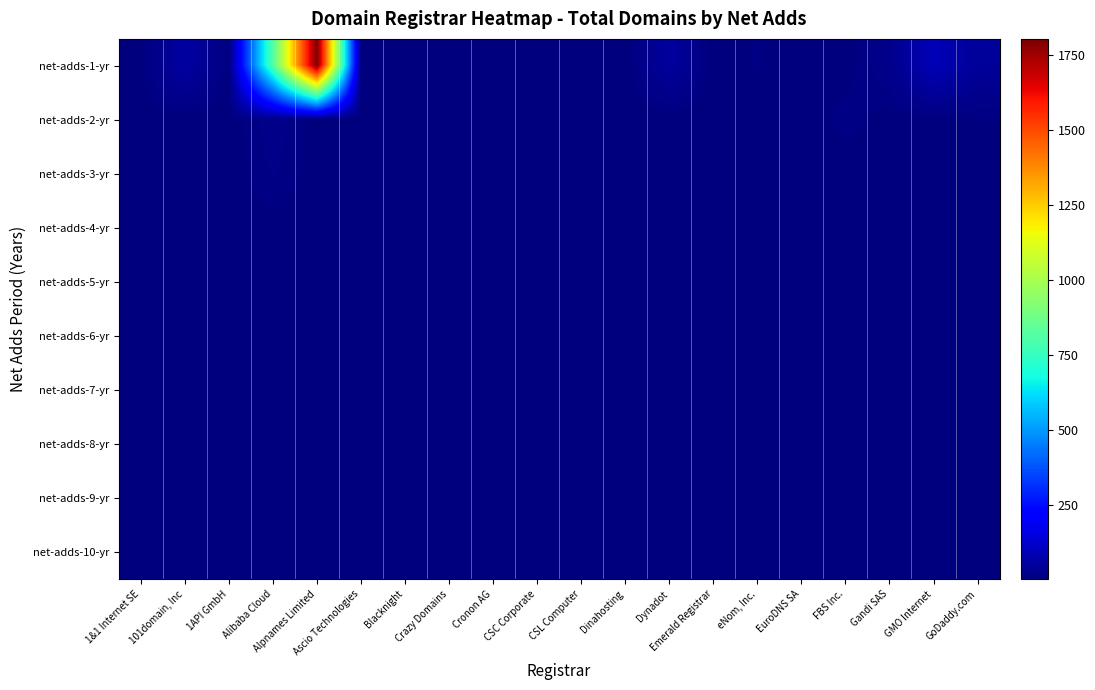

Reading left to right, what are all the values shown in this chart?

net-adds-1-yr: 1&1 Internet SE=4.6	101domain, Inc=59.0	1API GmbH=7.7	Alibaba Cloud=810.6	Alpnames Limited=1804.0	Ascio Technologies=6.1	Blacknight=2.6	Crazy Domains=2.6	Cronon AG=2.7	CSC Corporate=2.2	CSL Computer=3.7	Dinahosting=1.5	Dynadot=51.7	Emerald Registrar=2.2	eNom, Inc.=9.4	EuroDNS SA=1.9	FBS Inc.=4.4	Gandi SAS=24.2	GMO Internet=91.3	GoDaddy.com=44.8
net-adds-2-yr: 1&1 Internet SE=3.6	101domain, Inc=3.0	1API GmbH=2.7	Alibaba Cloud=21.6	Alpnames Limited=4.0	Ascio Technologies=2.1	Blacknight=1.6	Crazy Domains=1.6	Cronon AG=1.7	CSC Corporate=2.2	CSL Computer=1.7	Dinahosting=1.5	Dynadot=2.7	Emerald Registrar=2.2	eNom, Inc.=4.4	EuroDNS SA=1.9	FBS Inc.=12.4	Gandi SAS=4.2	GMO Internet=5.3	GoDaddy.com=8.8
net-adds-3-yr: 1&1 Internet SE=2.6	101domain, Inc=3.0	1API GmbH=2.7	Alibaba Cloud=16.6	Alpnames Limited=4.0	Ascio Technologies=2.1	Blacknight=1.6	Crazy Domains=1.6	Cronon AG=1.7	CSC Corporate=2.2	CSL Computer=1.7	Dinahosting=1.5	Dynadot=2.7	Emerald Registrar=2.2	eNom, Inc.=3.4	EuroDNS SA=1.9	FBS Inc.=2.4	Gandi SAS=3.2	GMO Internet=4.3	GoDaddy.com=3.8
net-adds-4-yr: 1&1 Internet SE=2.6	101domain, Inc=3.0	1API GmbH=2.7	Alibaba Cloud=4.6	Alpnames Limited=4.0	Ascio Technologies=2.1	Blacknight=1.6	Crazy Domains=1.6	Cronon AG=1.7	CSC Corporate=2.2	CSL Computer=1.7	Dinahosting=1.5	Dynadot=2.7	Emerald Registrar=2.2	eNom, Inc.=3.4	EuroDNS SA=1.9	FBS Inc.=2.4	Gandi SAS=3.2	GMO Internet=4.3	GoDaddy.com=3.8
net-adds-5-yr: 1&1 Internet SE=2.6	101domain, Inc=3.0	1API GmbH=2.7	Alibaba Cloud=8.6	Alpnames Limited=4.0	Ascio Technologies=2.1	Blacknight=1.6	Crazy Domains=1.6	Cronon AG=1.7	CSC Corporate=2.2	CSL Computer=1.7	Dinahosting=1.5	Dynadot=2.7	Emerald Registrar=2.2	eNom, Inc.=3.4	EuroDNS SA=1.9	FBS Inc.=2.4	Gandi SAS=3.2	GMO Internet=4.3	GoDaddy.com=4.8
net-adds-6-yr: 1&1 Internet SE=2.6	101domain, Inc=3.0	1API GmbH=2.7	Alibaba Cloud=4.6	Alpnames Limited=4.0	Ascio Technologies=2.1	Blacknight=1.6	Crazy Domains=1.6	Cronon AG=1.7	CSC Corporate=2.2	CSL Computer=1.7	Dinahosting=1.5	Dynadot=2.7	Emerald Registrar=2.2	eNom, Inc.=3.4	EuroDNS SA=1.9	FBS Inc.=2.4	Gandi SAS=3.2	GMO Internet=4.3	GoDaddy.com=3.8
net-adds-7-yr: 1&1 Internet SE=2.6	101domain, Inc=3.0	1API GmbH=2.7	Alibaba Cloud=4.6	Alpnames Limited=4.0	Ascio Technologies=2.1	Blacknight=1.6	Crazy Domains=1.6	Cronon AG=1.7	CSC Corporate=2.2	CSL Computer=1.7	Dinahosting=1.5	Dynadot=2.7	Emerald Registrar=2.2	eNom, Inc.=3.4	EuroDNS SA=1.9	FBS Inc.=2.4	Gandi SAS=3.2	GMO Internet=4.3	GoDaddy.com=3.8
net-adds-8-yr: 1&1 Internet SE=2.6	101domain, Inc=3.0	1API GmbH=2.7	Alibaba Cloud=4.6	Alpnames Limited=4.0	Ascio Technologies=2.1	Blacknight=1.6	Crazy Domains=1.6	Cronon AG=1.7	CSC Corporate=2.2	CSL Computer=1.7	Dinahosting=1.5	Dynadot=2.7	Emerald Registrar=2.2	eNom, Inc.=3.4	EuroDNS SA=1.9	FBS Inc.=2.4	Gandi SAS=3.2	GMO Internet=4.3	GoDaddy.com=3.8
net-adds-9-yr: 1&1 Internet SE=2.6	101domain, Inc=3.0	1API GmbH=2.7	Alibaba Cloud=4.6	Alpnames Limited=4.0	Ascio Technologies=2.1	Blacknight=1.6	Crazy Domains=1.6	Cronon AG=1.7	CSC Corporate=2.2	CSL Computer=1.7	Dinahosting=1.5	Dynadot=2.7	Emerald Registrar=2.2	eNom, Inc.=3.4	EuroDNS SA=1.9	FBS Inc.=2.4	Gandi SAS=3.2	GMO Internet=4.3	GoDaddy.com=3.8
net-adds-10-yr: 1&1 Internet SE=2.6	101domain, Inc=3.0	1API GmbH=2.7	Alibaba Cloud=7.6	Alpnames Limited=4.0	Ascio Technologies=2.1	Blacknight=1.6	Crazy Domains=1.6	Cronon AG=1.7	CSC Corporate=2.2	CSL Computer=1.7	Dinahosting=1.5	Dynadot=2.7	Emerald Registrar=2.2	eNom, Inc.=3.4	EuroDNS SA=1.9	FBS Inc.=2.4	Gandi SAS=3.2	GMO Internet=4.3	GoDaddy.com=3.8